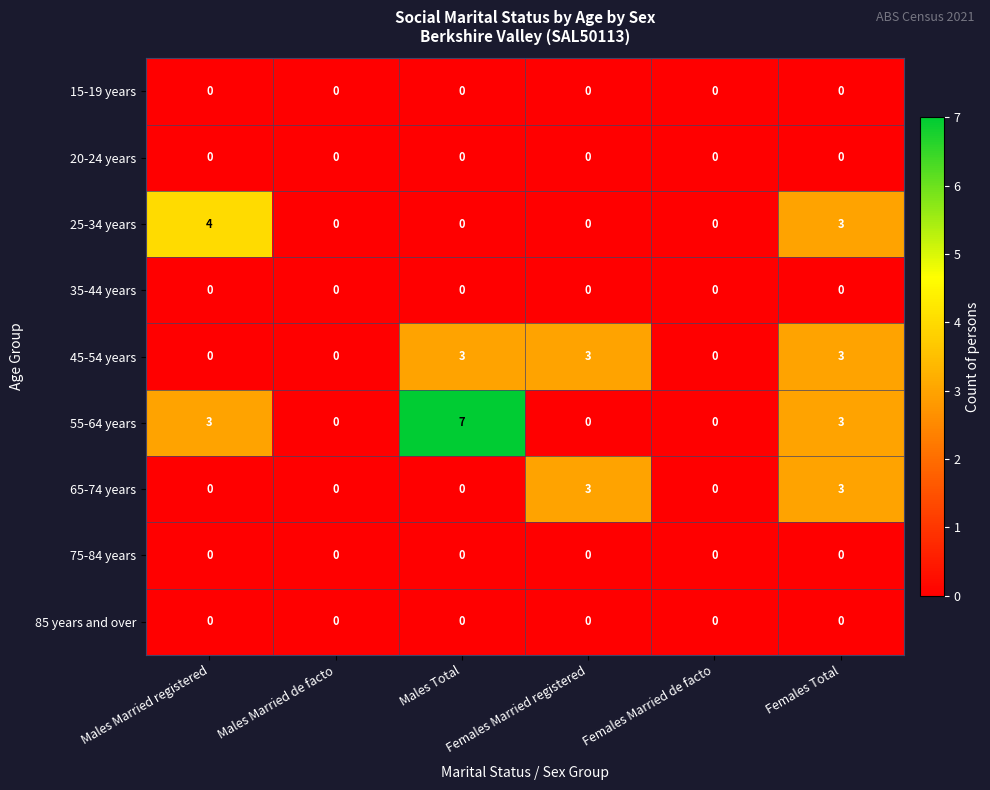

At which category is the sum across all series the highest?

Females Total